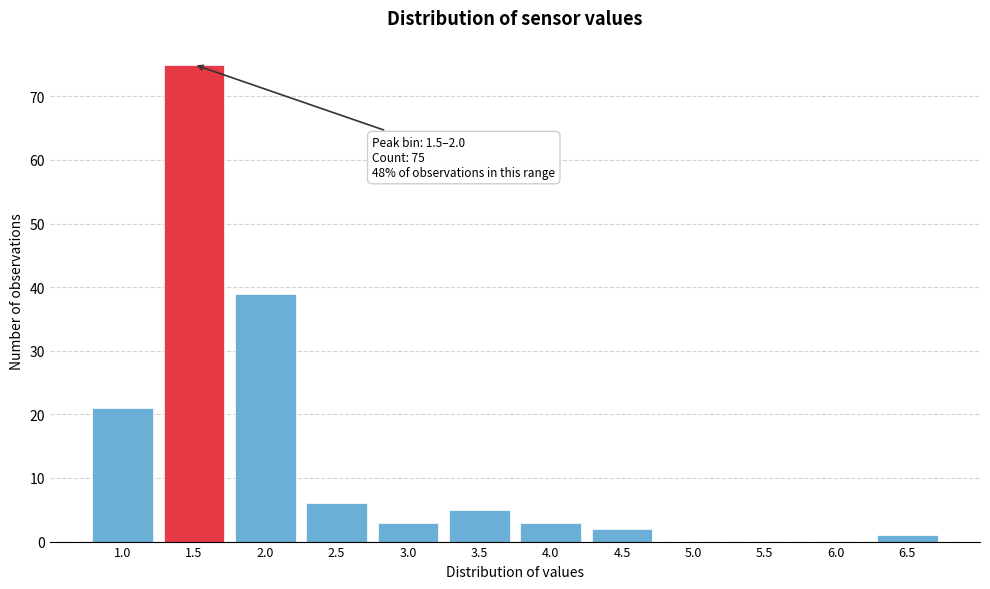

Reading left to right, transcribe all the data shown in this chart.

1.0=21	1.5=75	2.0=39	2.5=6	3.0=3	3.5=5	4.0=3	4.5=2	5.0=0	5.5=0	6.0=0	6.5=1